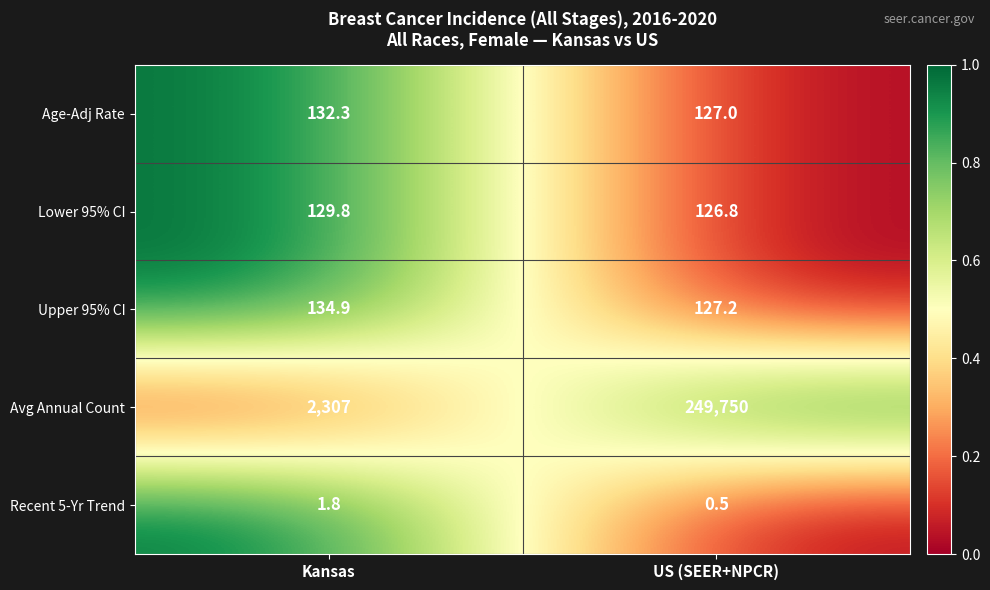

At how many categories does at least one series exceed 0?

2